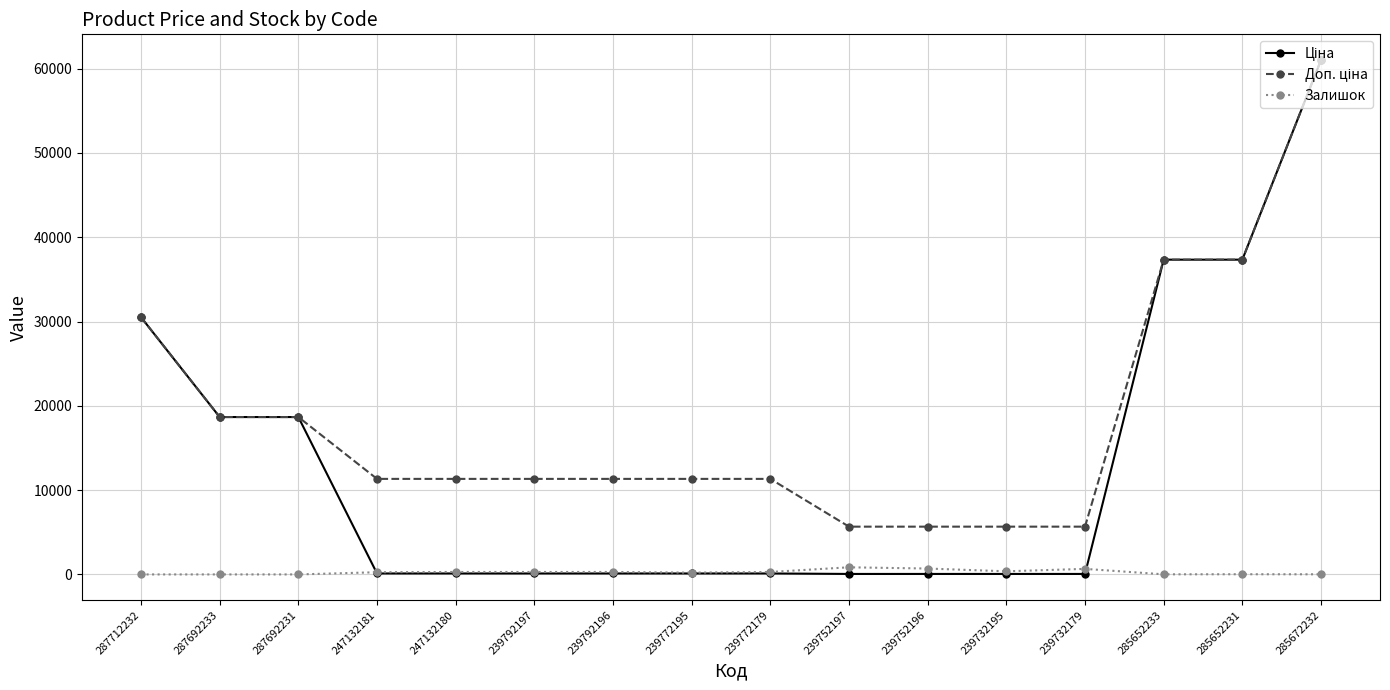

At which category does the chart reach its peak across all series?

285672232